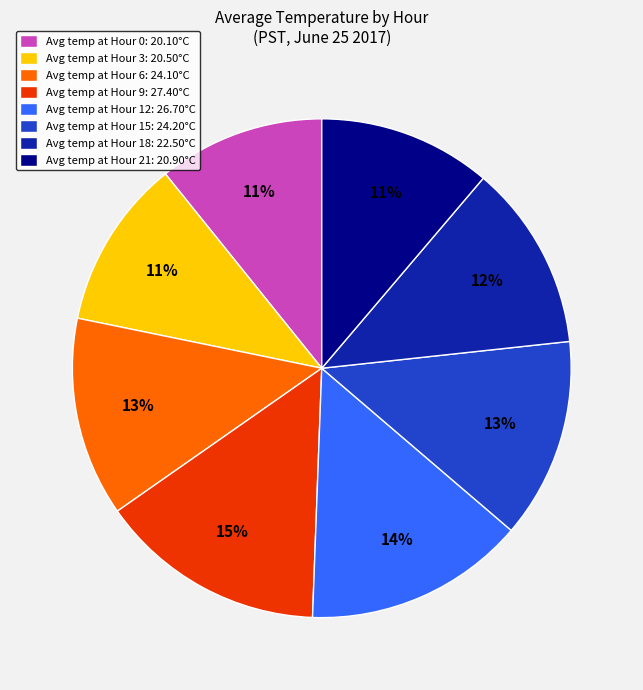

How many slices are in this pie chart?

8